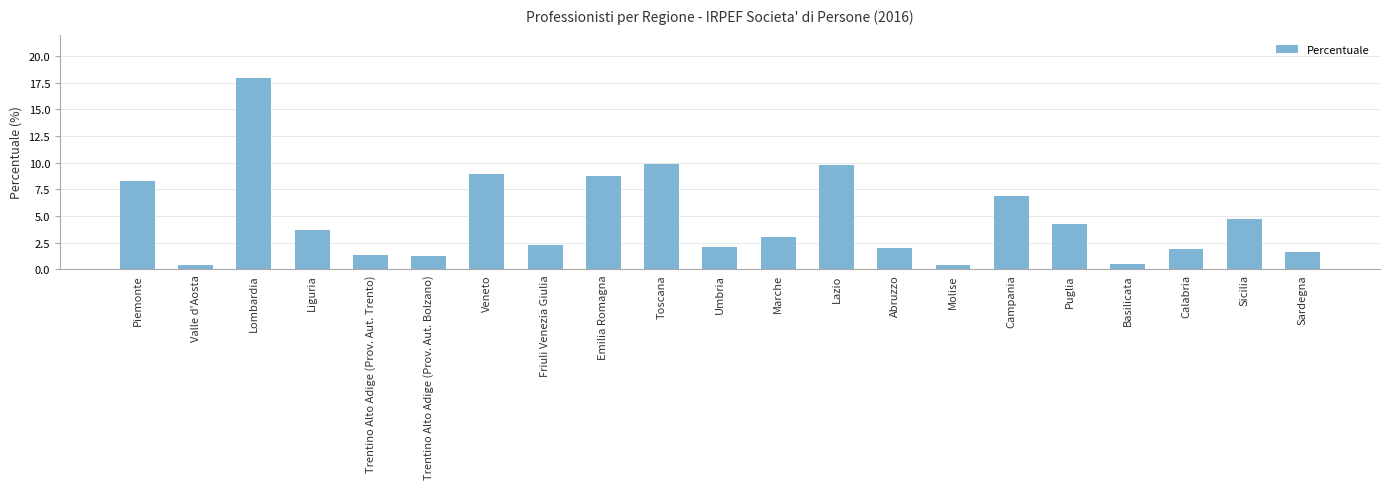

What is the approximate value at Veneto?

9.0